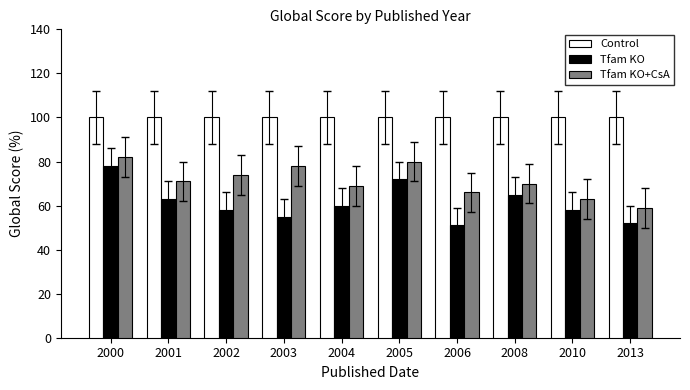

How many bars are there in each group?

3